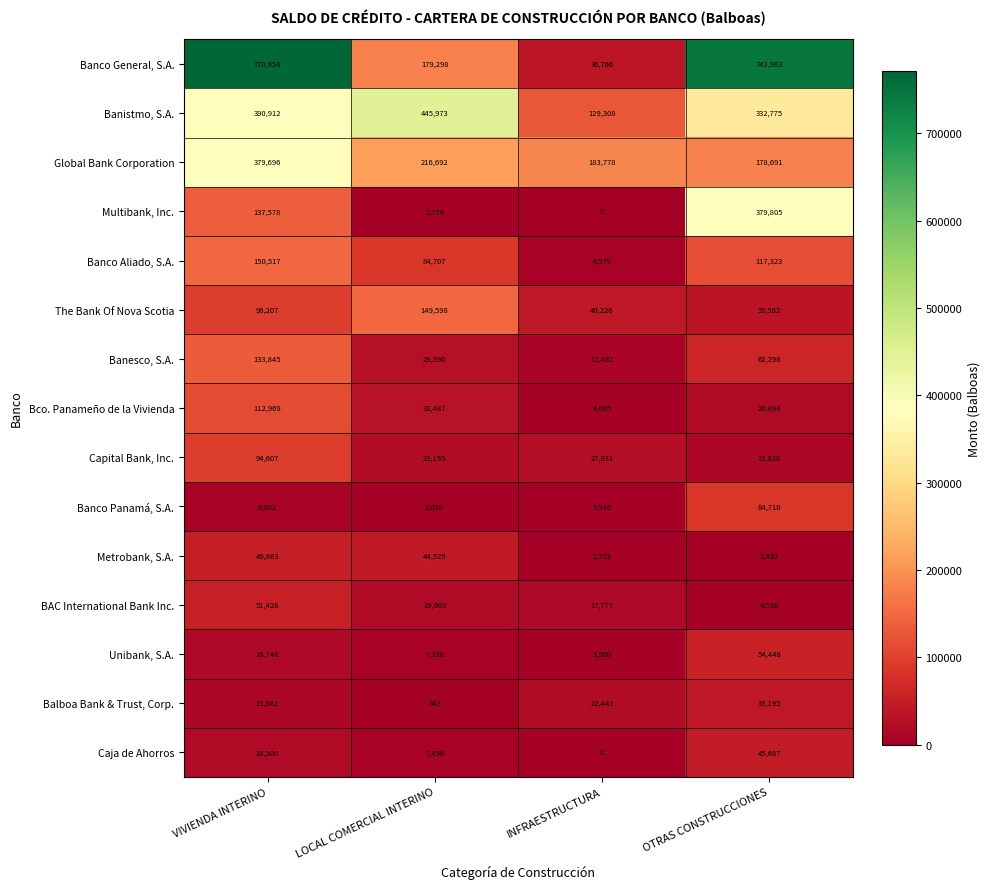

At which label is Caja de Ahorros closest to 22843?

VIVIENDA INTERINO